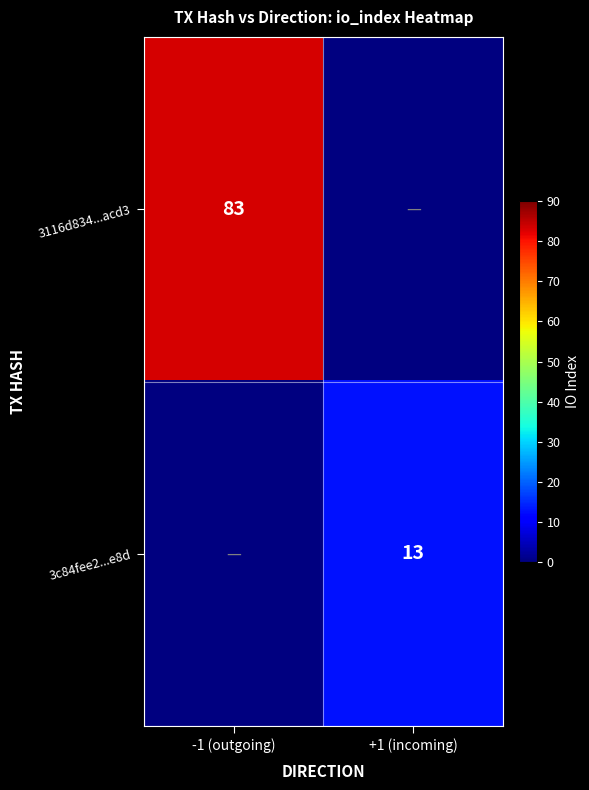

The value of 3c84fee2...e8d at +1 (incoming) is 16.9. True or false?

False